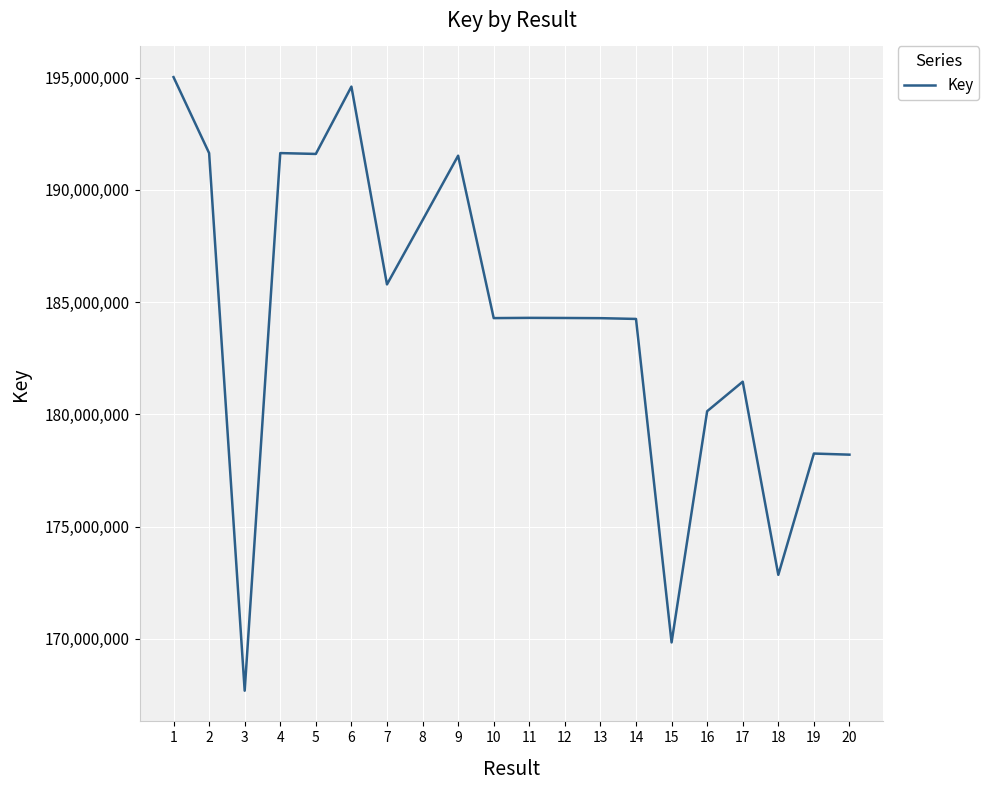

What is the change in value from 8 to 18?

-15793984